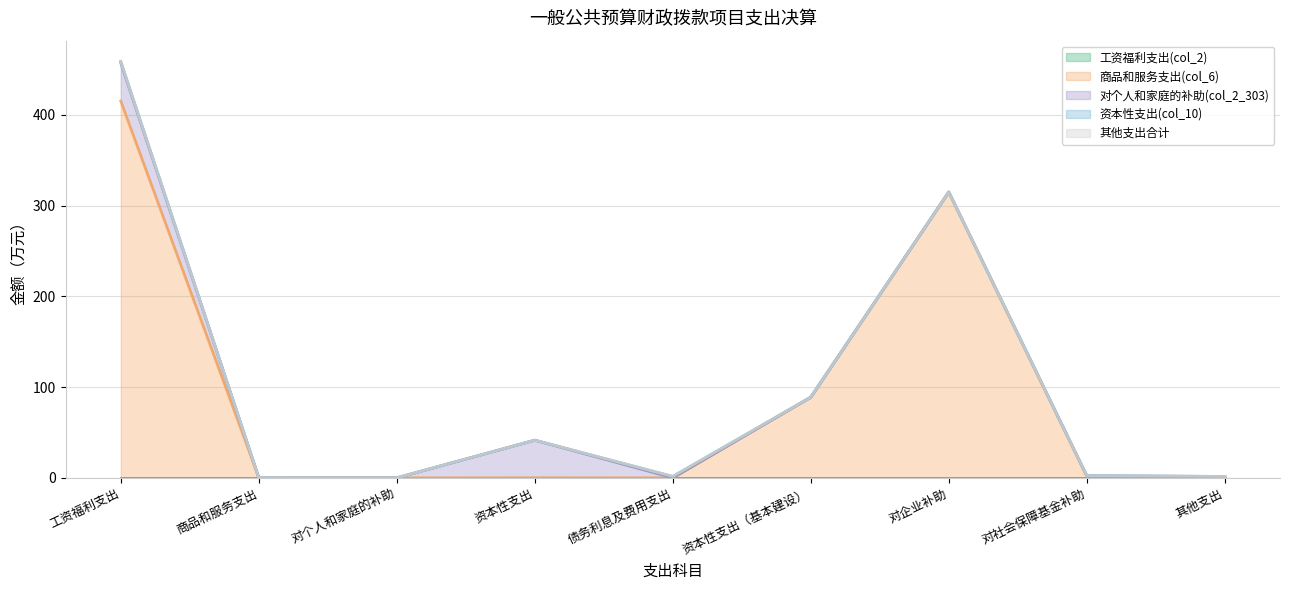

What is the greatest value displayed?

415.4